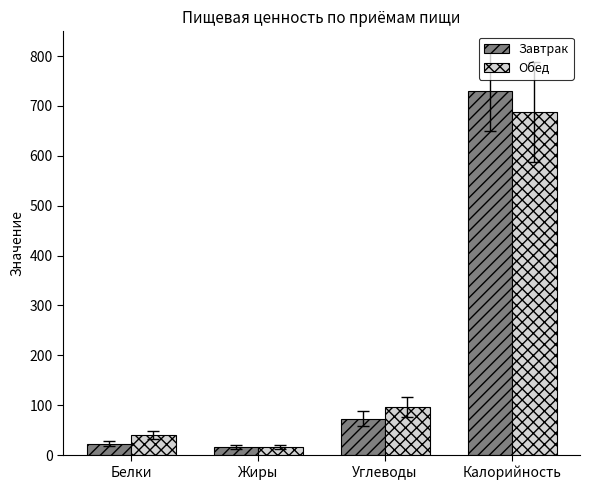

How many bars are there in total?

8